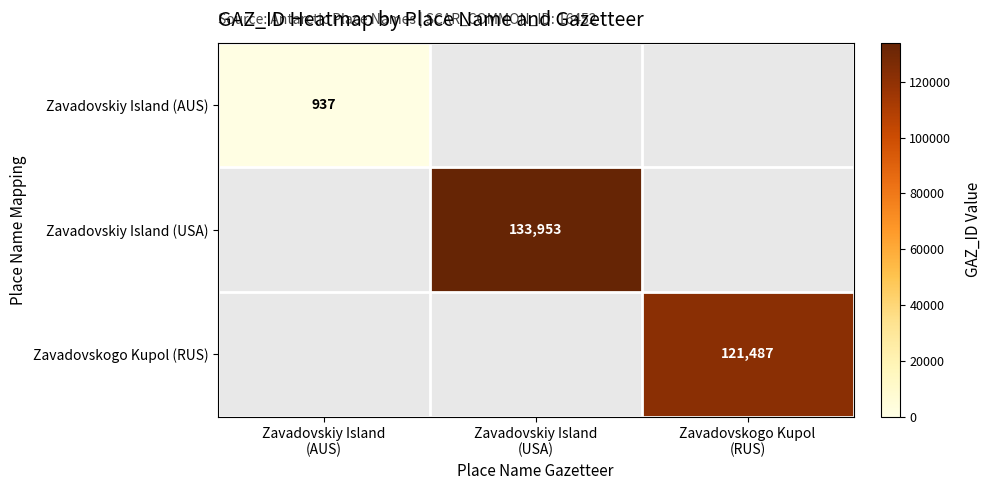

What is the highest value of the Zavadovskiy Island (AUS) series?

937.0